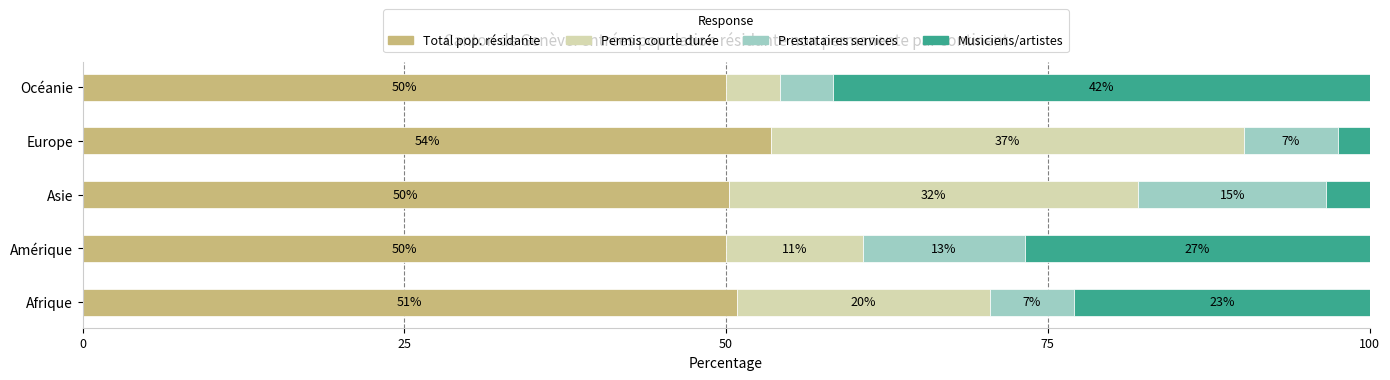

What are all the series names shown in the legend?

Total pop. résidante, Permis courte durée, Prestataires services, Musiciens/artistes